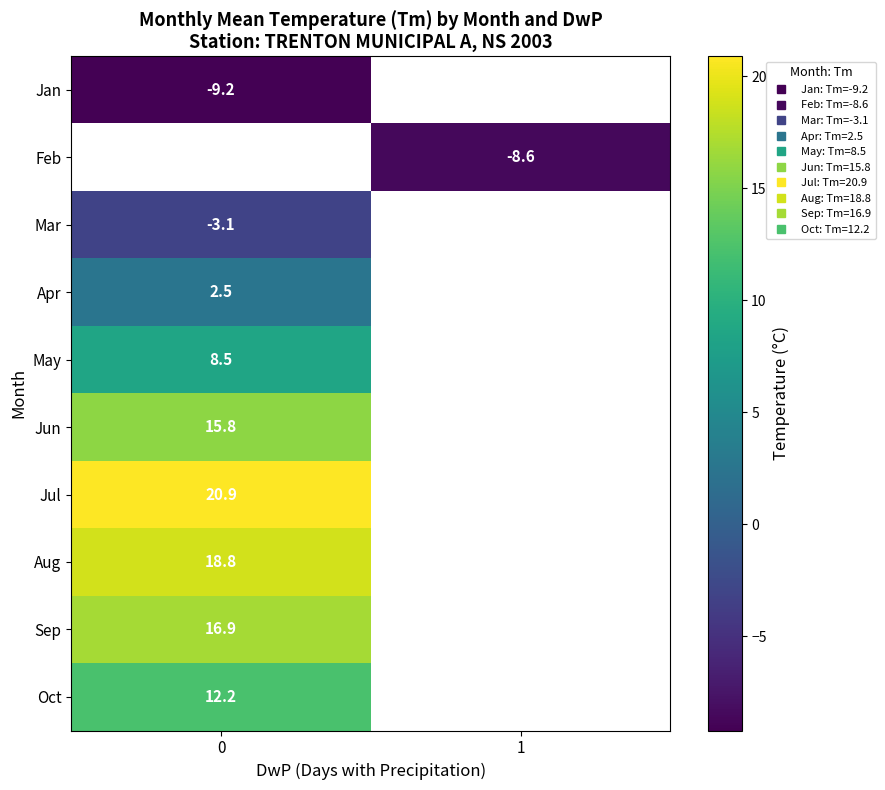

What is the maximum value shown in the chart?

20.9